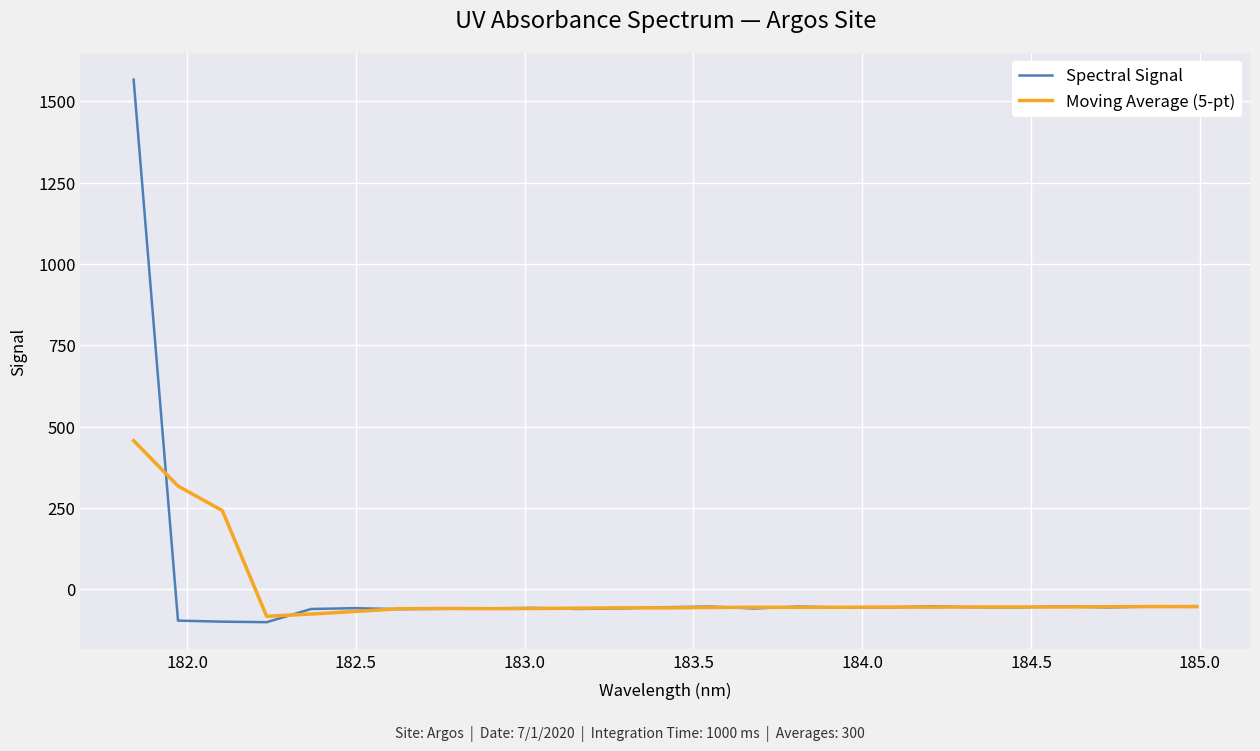

What is the minimum value for Spectral Signal?

-100.7